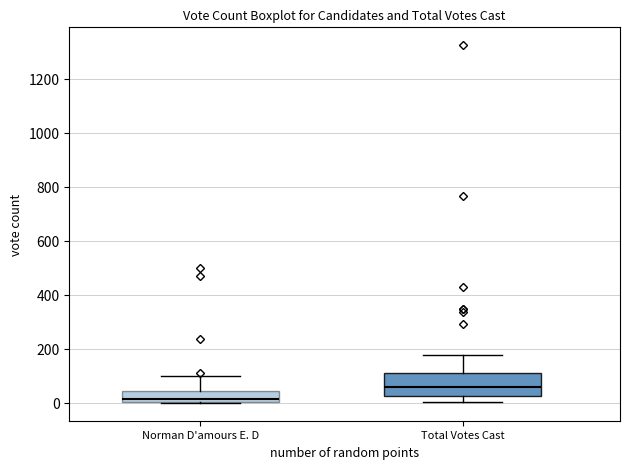

Which box is the tallest, from its lower edge to its upper edge?

Total Votes Cast